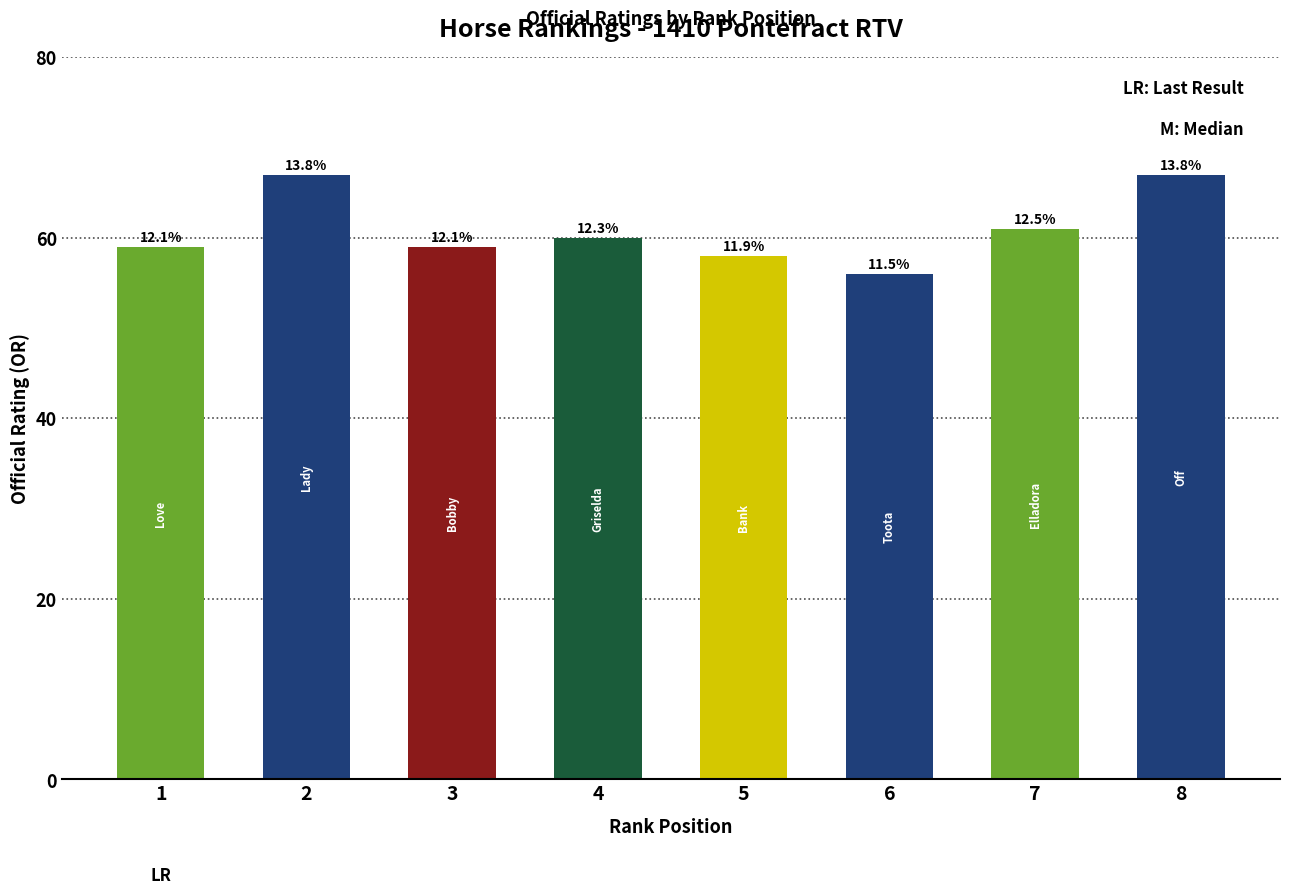

Are the bars horizontal?

No